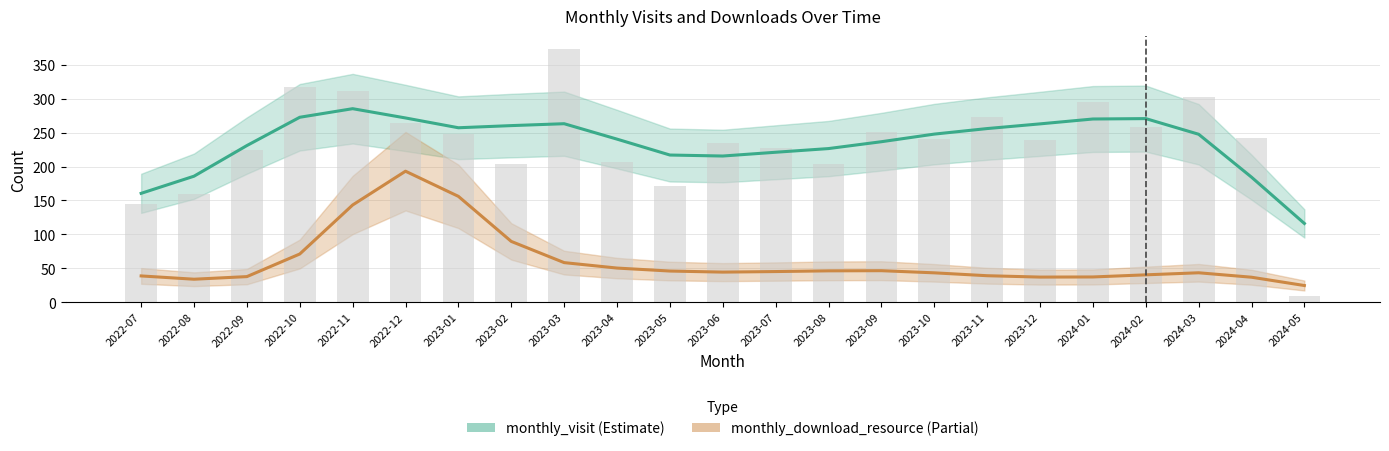

What is the value of the 8th bar from the left?

203